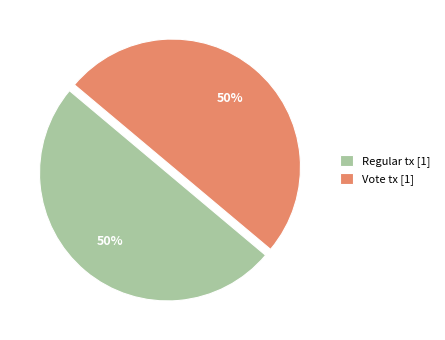

The Regular tx [1] slice represents 50% of the pie. True or false?

True